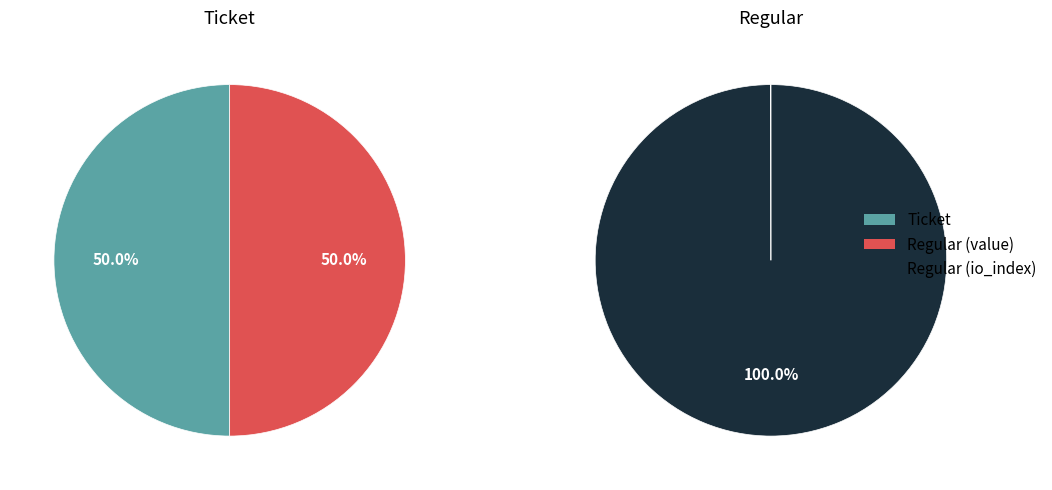

Is there a majority slice in this chart?

Yes